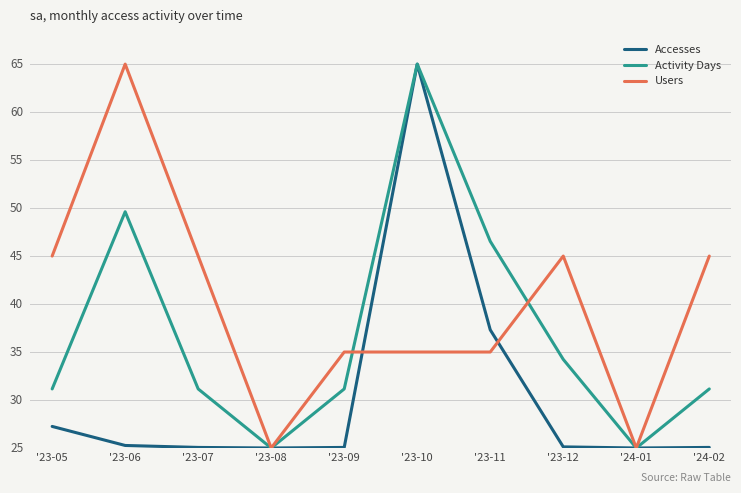

At which category is the sum across all series the highest?

'23-10